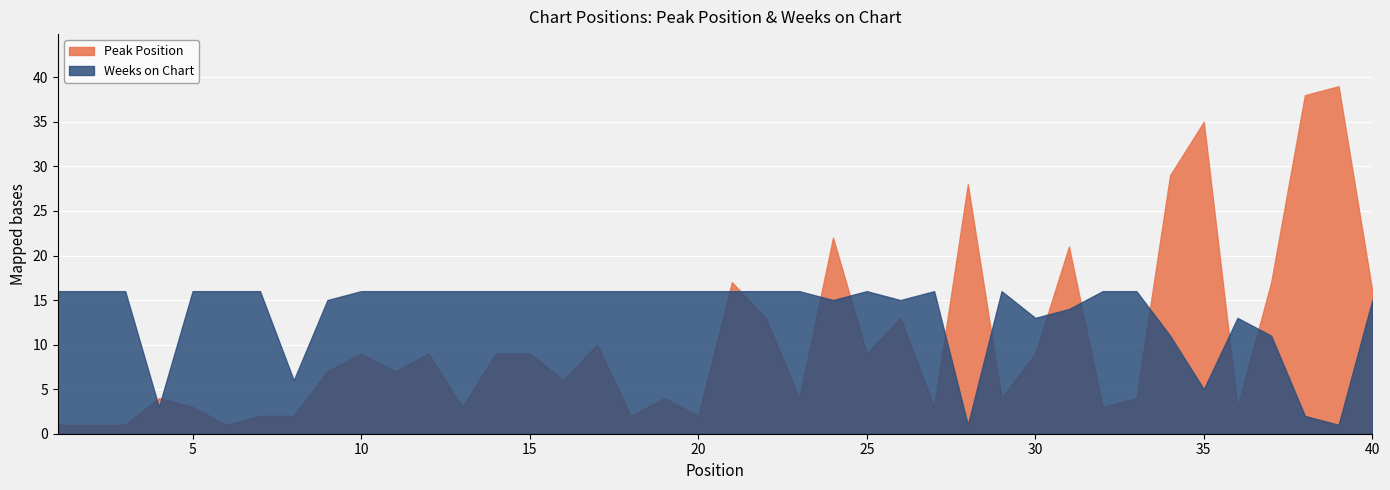

Does the chart display data point markers on the line(s)?

No